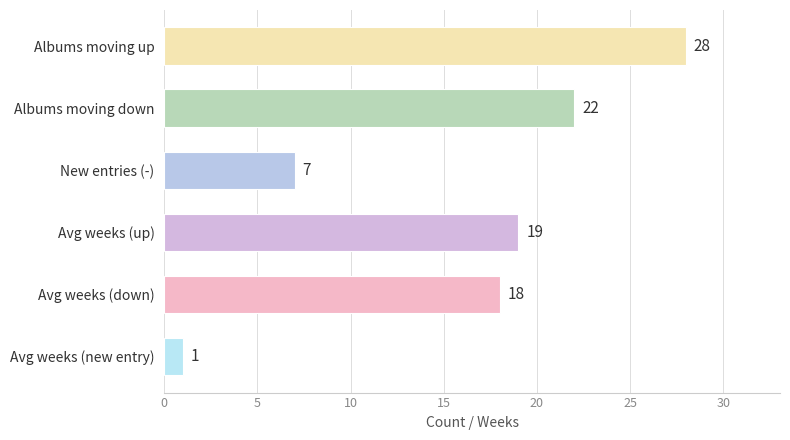

What is the average value?

16